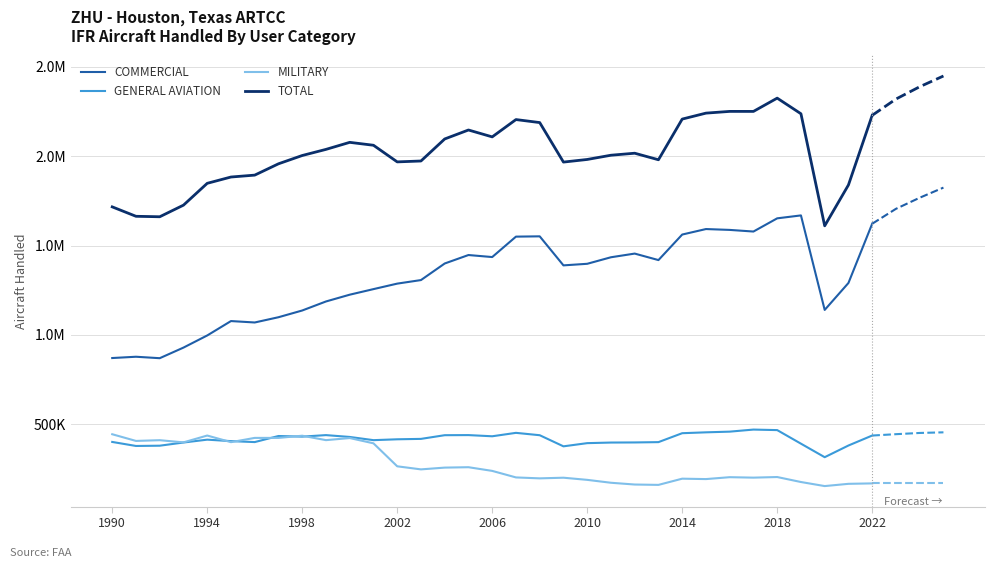

In COMMERCIAL, how many points are lower than both neighbors (excluding endpoints)?

7